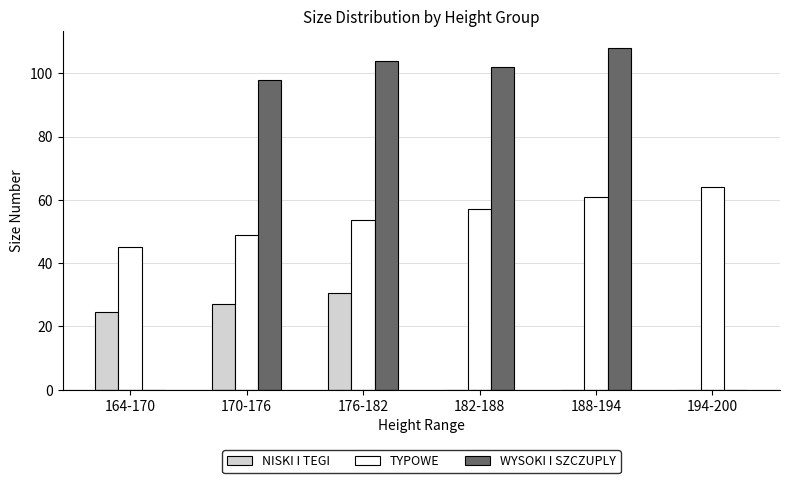

What is the total value across all series at 164-170?

69.5